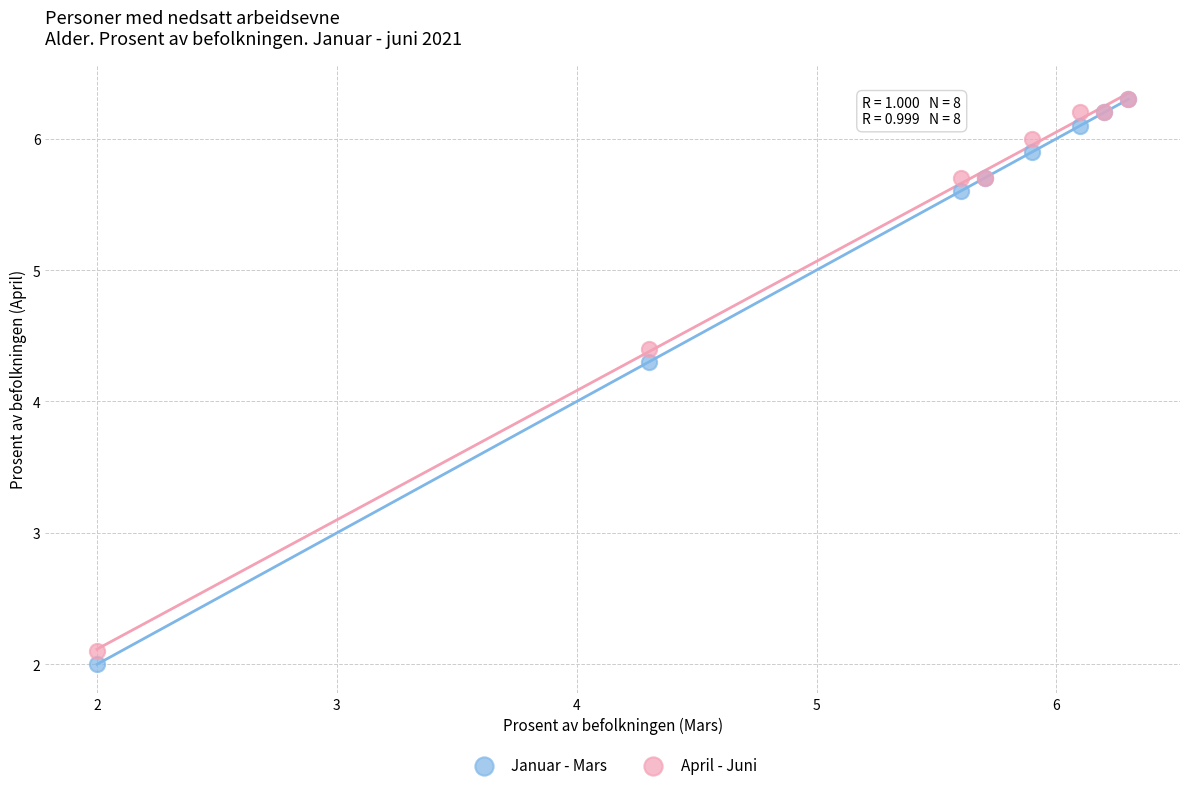

Which series contains the lowest Y value?

Januar - Mars